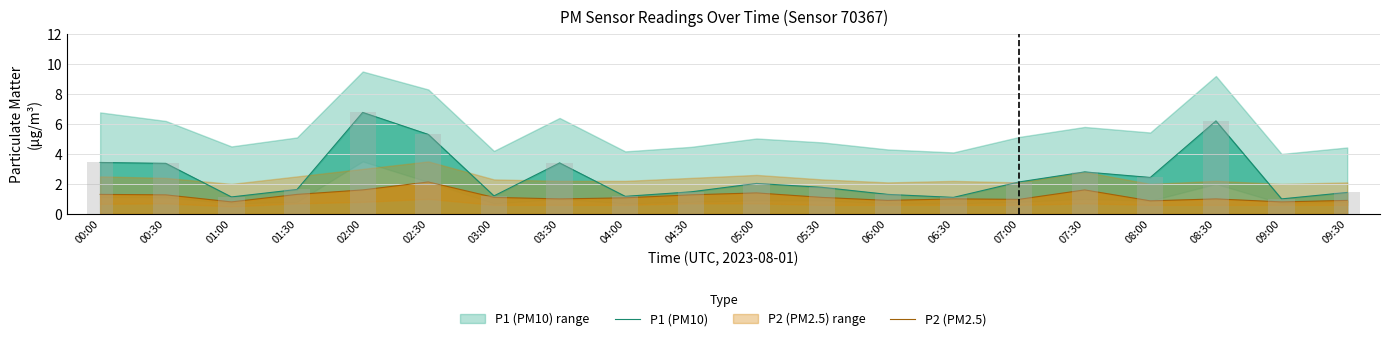

Is it true that P2 (PM2.5) equals 0.9 at 09:30?

True